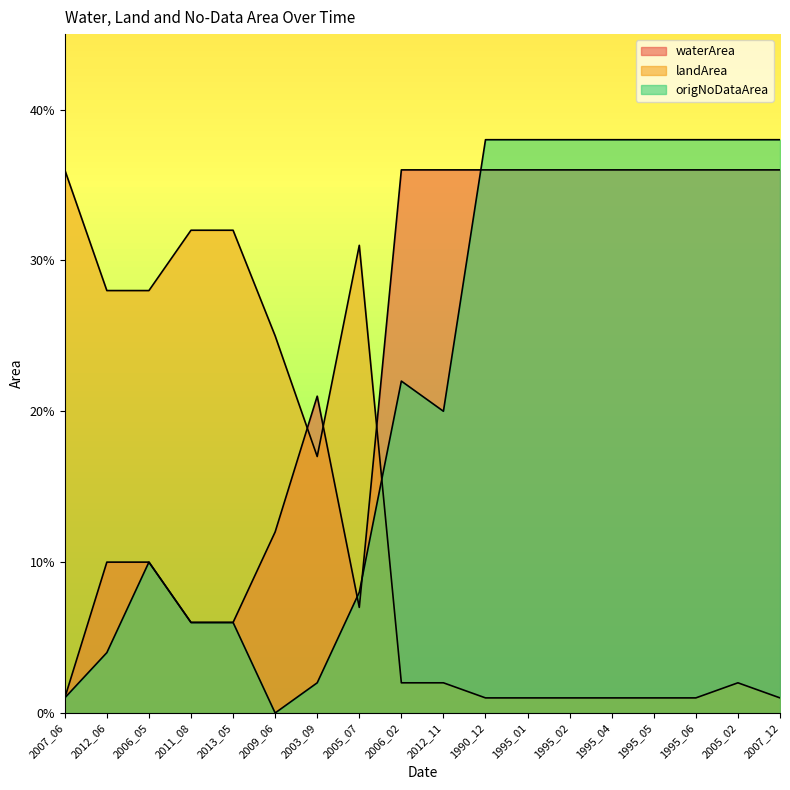

How many categories are shown in the chart?

18